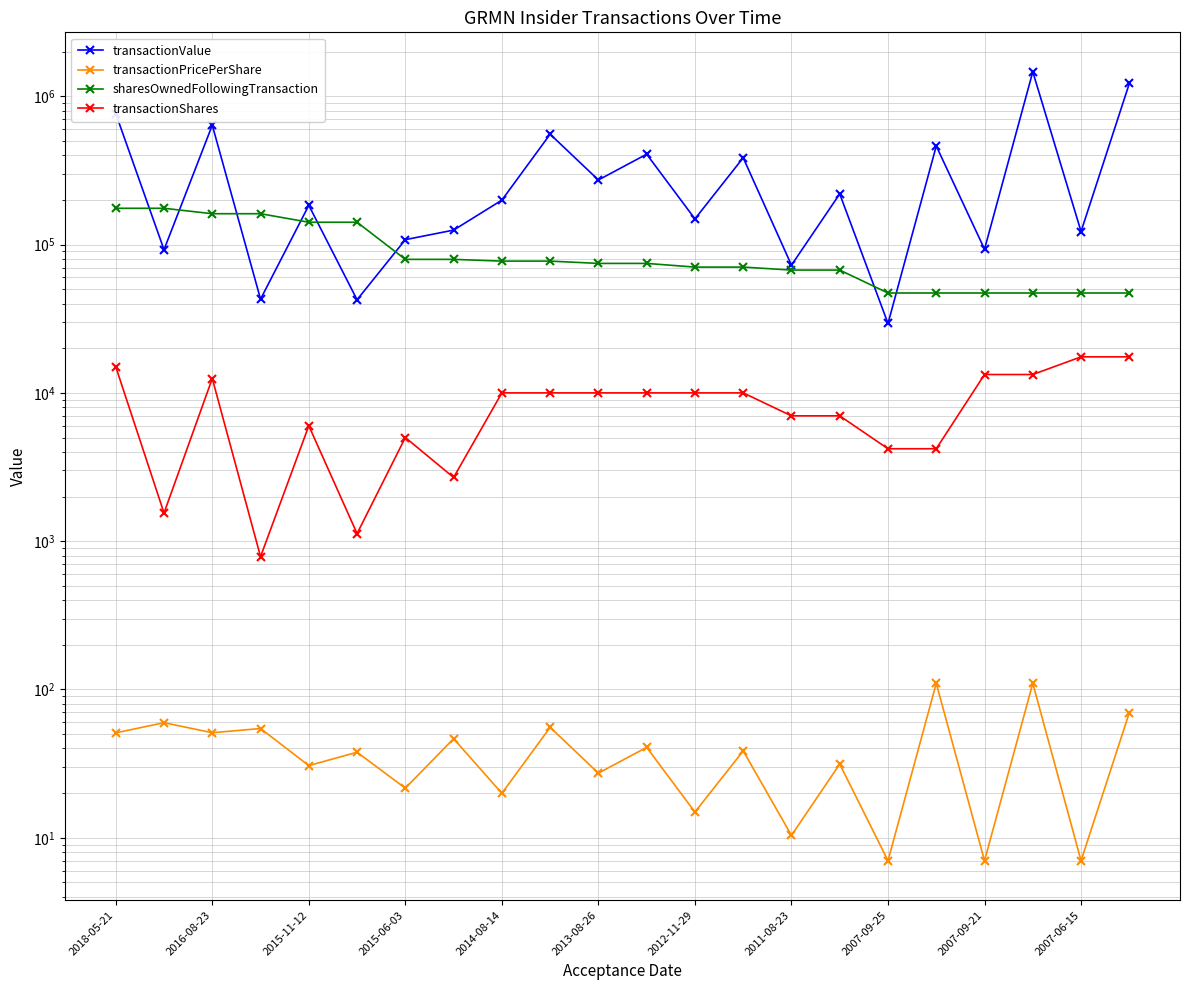

Which series has the largest total across all categories?

transactionValue